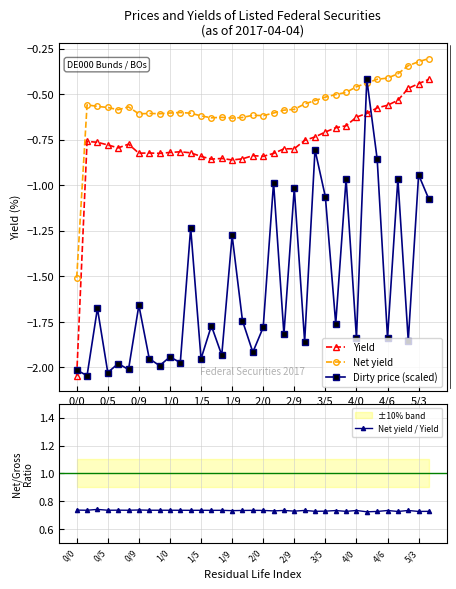

Does the chart have visible grid lines?

Yes